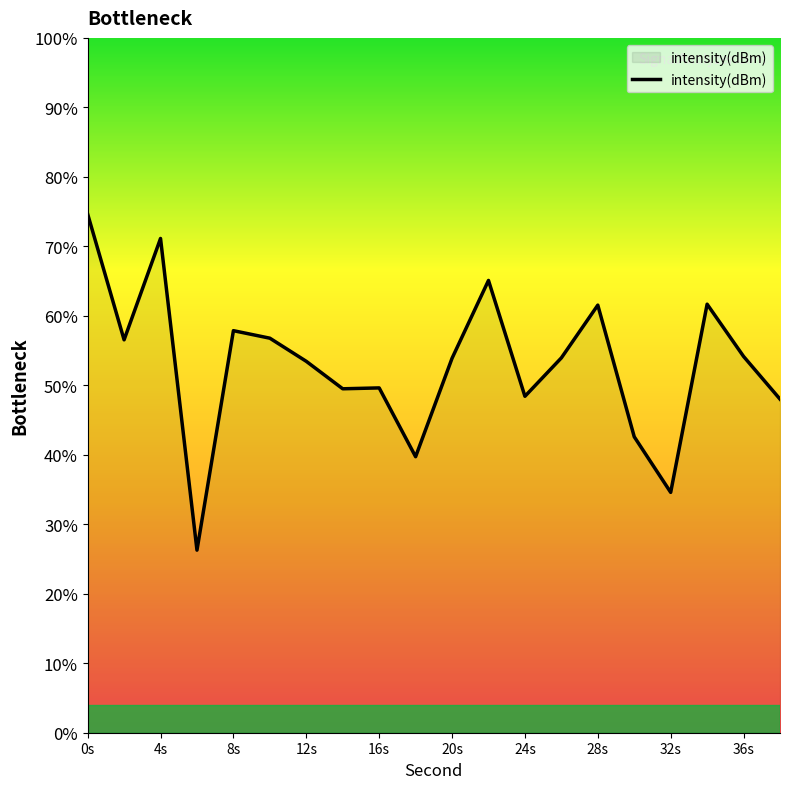

What is the greatest value displayed?

74.6